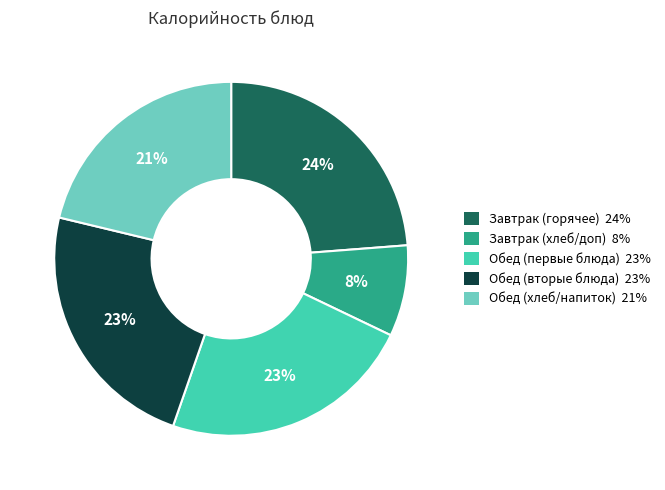

To the nearest percent, what is the average slice percentage?

20%